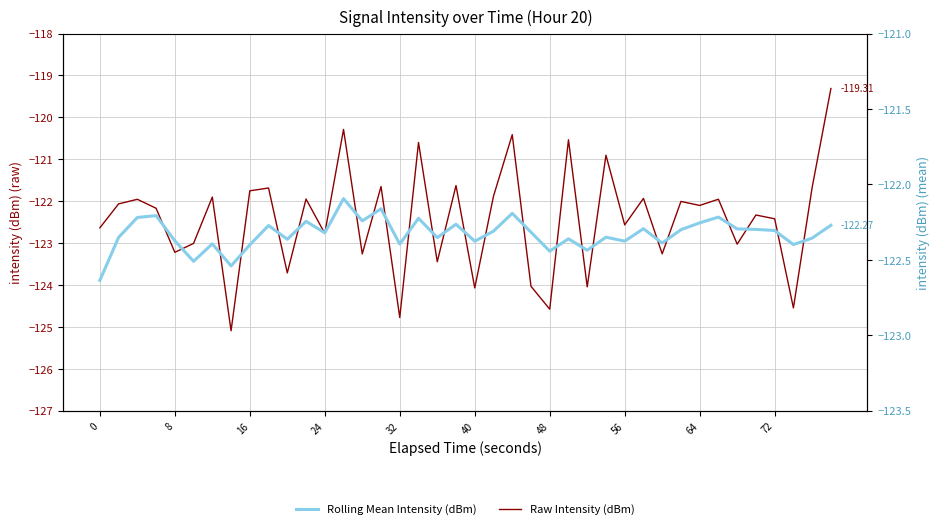

Which series ends up on top after the final intersection of Rolling Mean Intensity (dBm) and Raw Intensity (dBm)?

Raw Intensity (dBm)